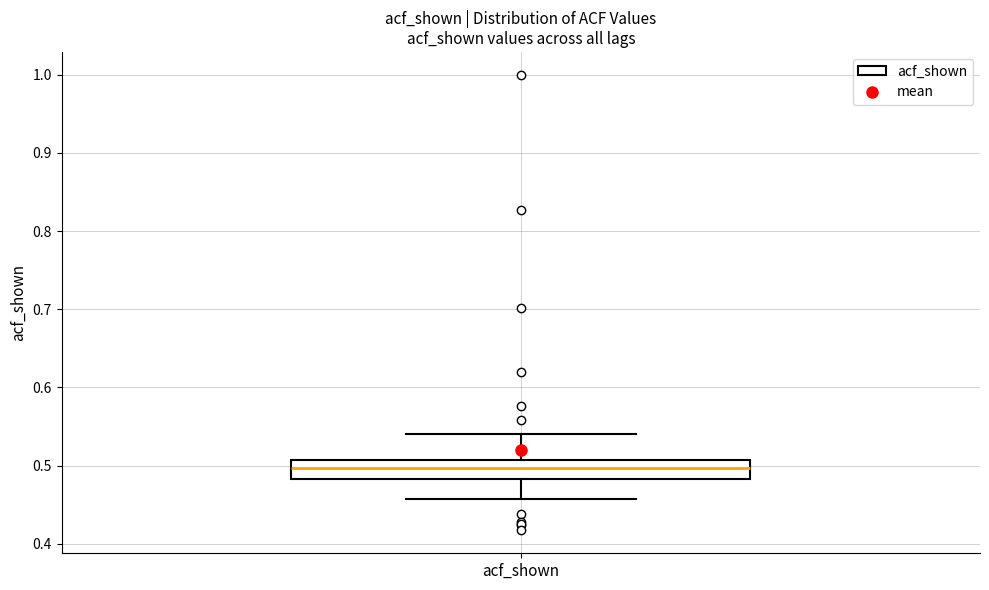

Read this box plot against the y-axis: the position of the median line, the range covered by the box, and the ends of both whiskers. The values are not printed on the chart, so give them approximately, as read against the axis.

median 0.50, box 0.48 to 0.51, whiskers 0.46 to 0.54